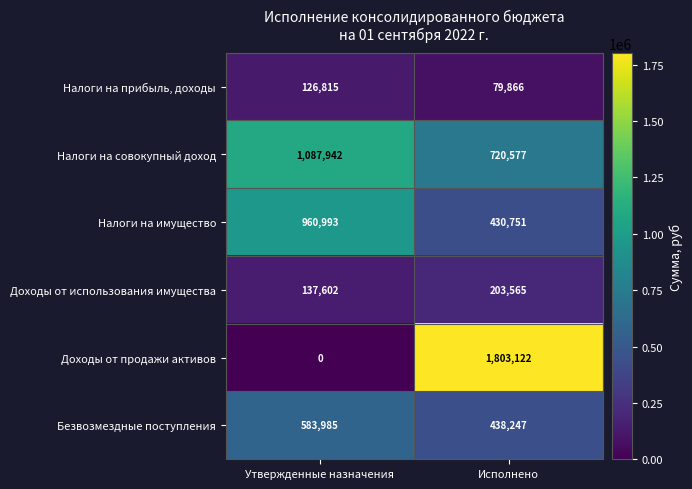

Count the number of categories in the chart.

2